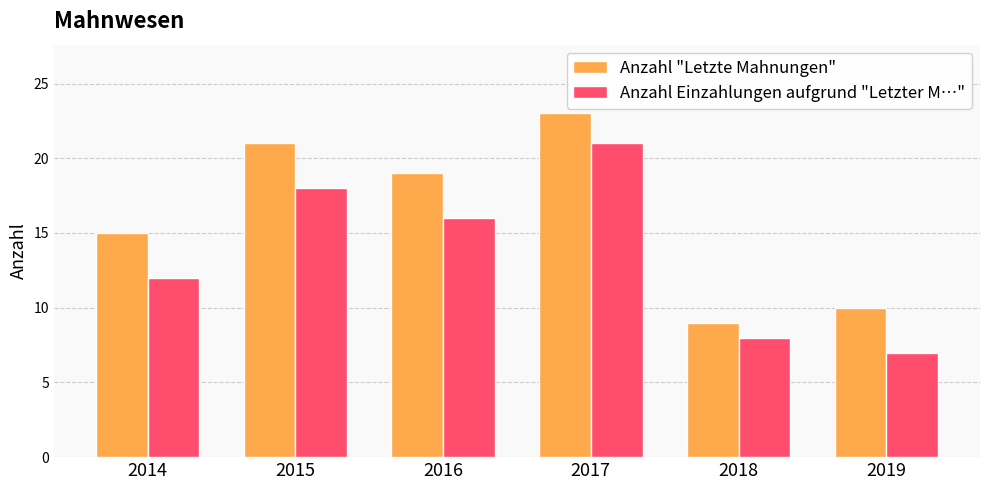

Reading right to left, list all the values displayed in this chart.

Anzahl "Letzte Mahnungen": 2019=10	2018=9	2017=23	2016=19	2015=21	2014=15
Anzahl Einzahlungen aufgrund "Letzter M…": 2019=7	2018=8	2017=21	2016=16	2015=18	2014=12